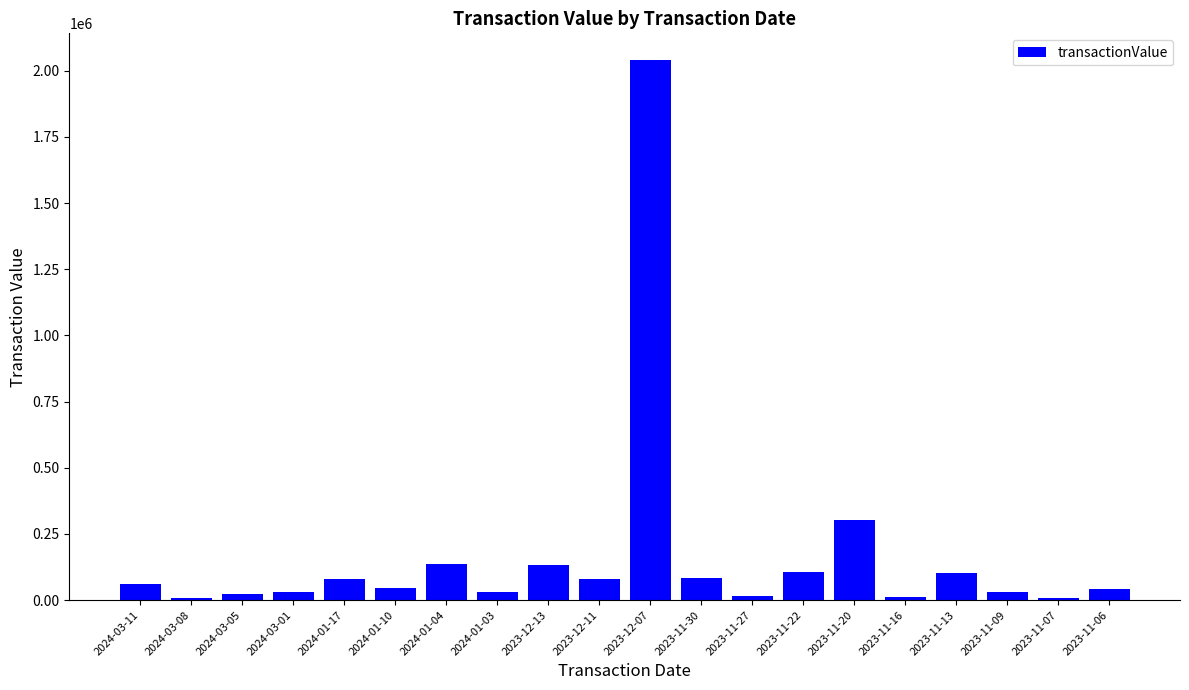

What is the sum of all values?

3371084